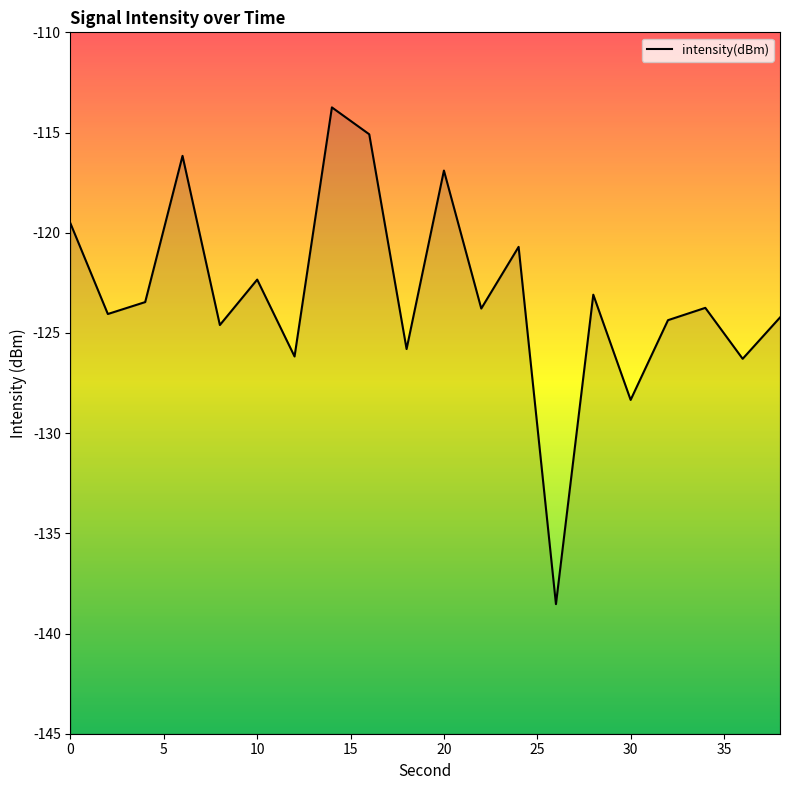

Does the chart display data point markers on the line(s)?

No